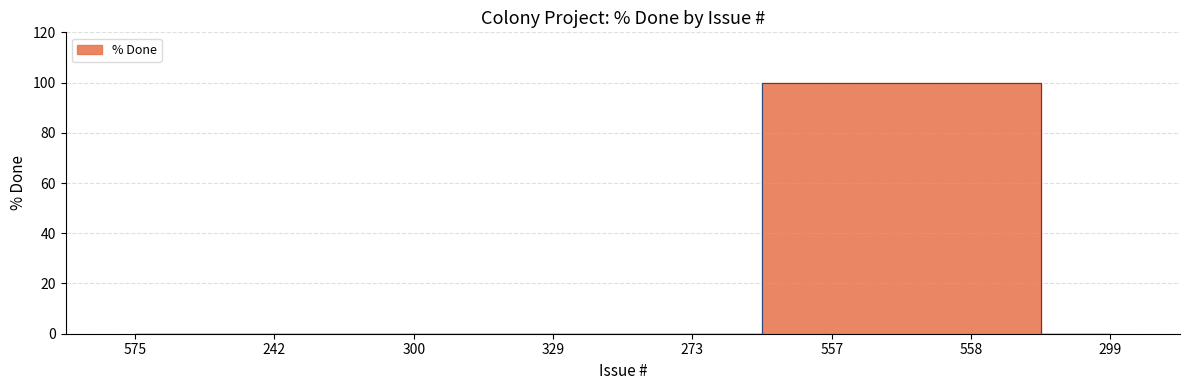

What position from the right is 300?

6